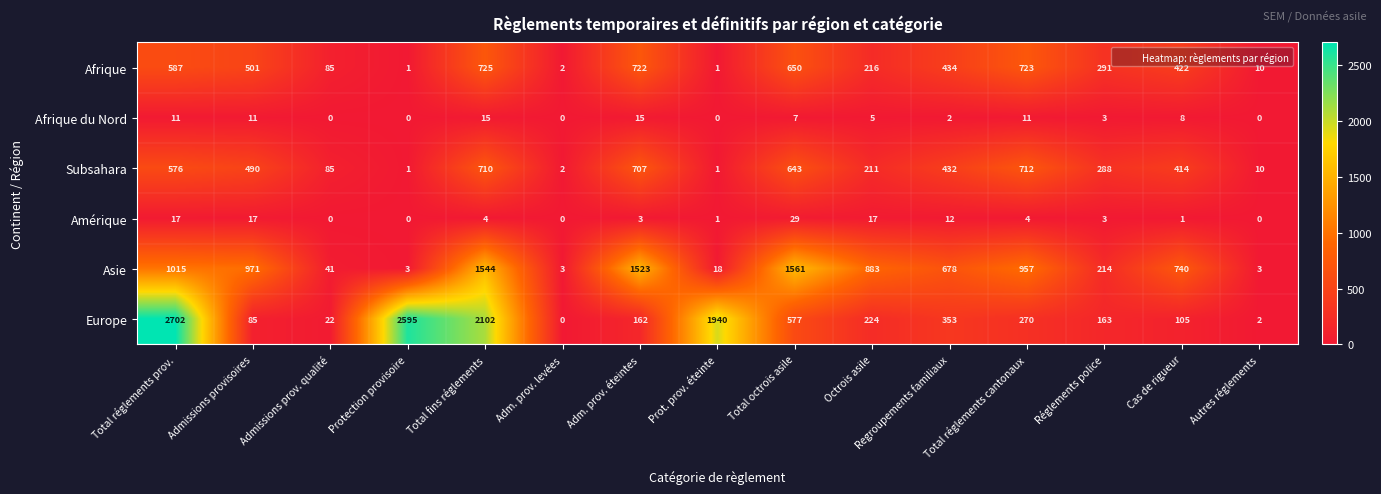

Which series has the largest total across all categories?

Europe